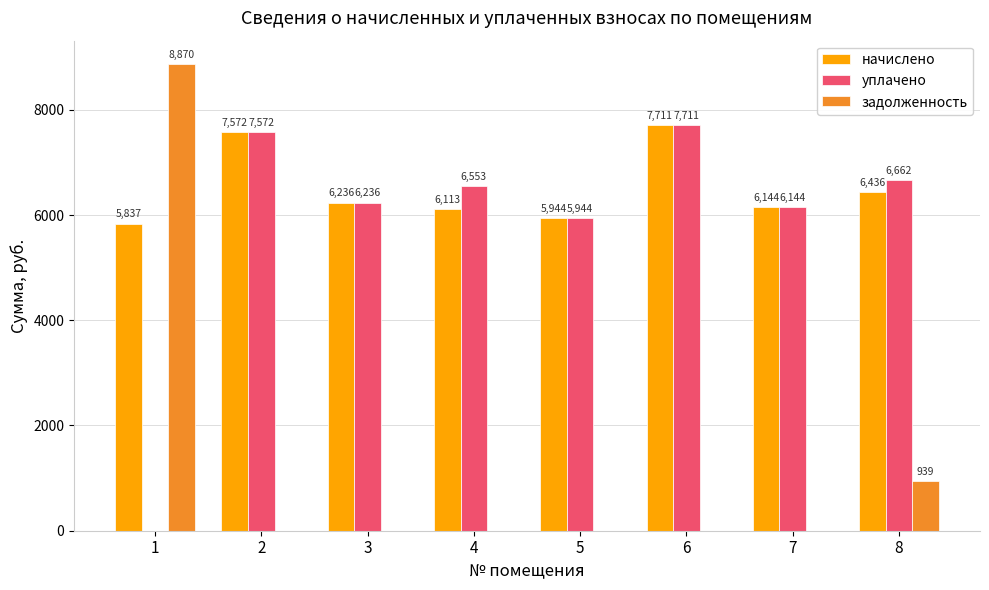

What is the maximum value for начислено?

7710.7